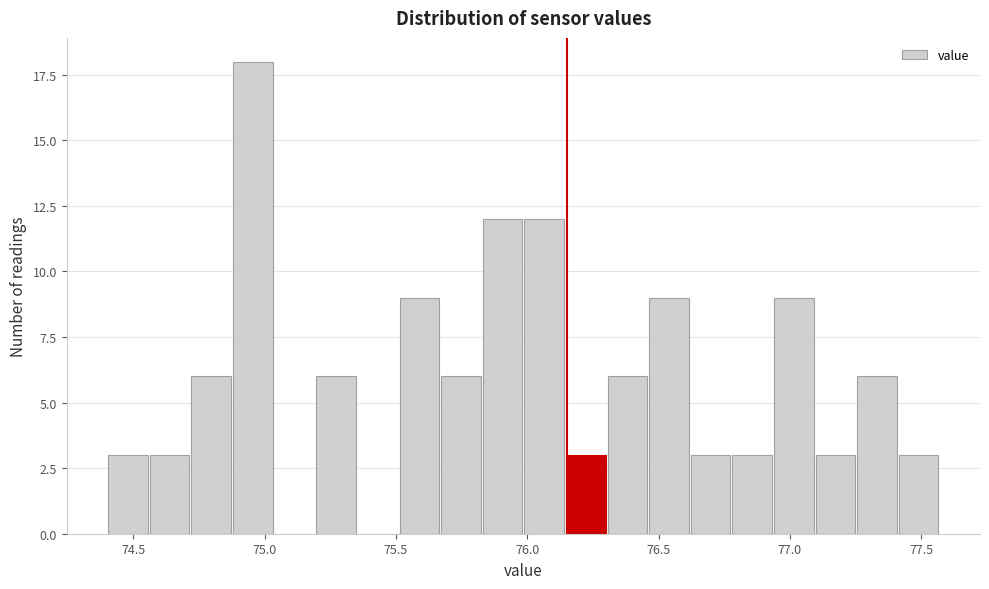

Read against the x-axis, roughly where is the centre of the tallest bar?

74.95